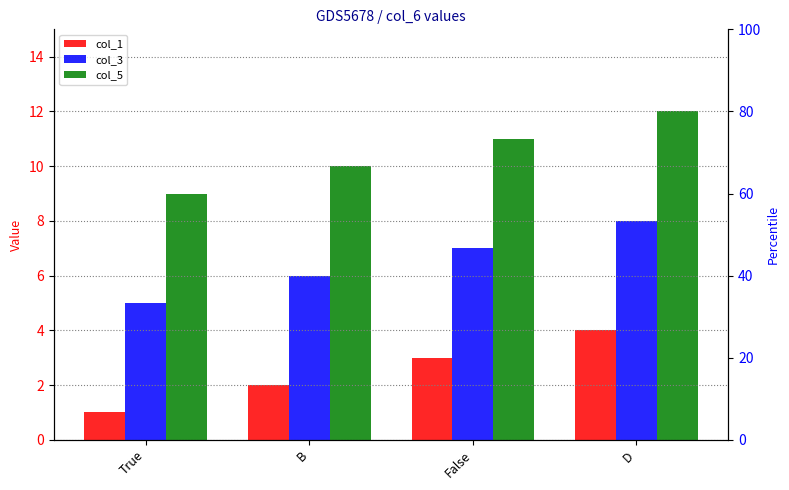

At which category is the sum across all series the highest?

D